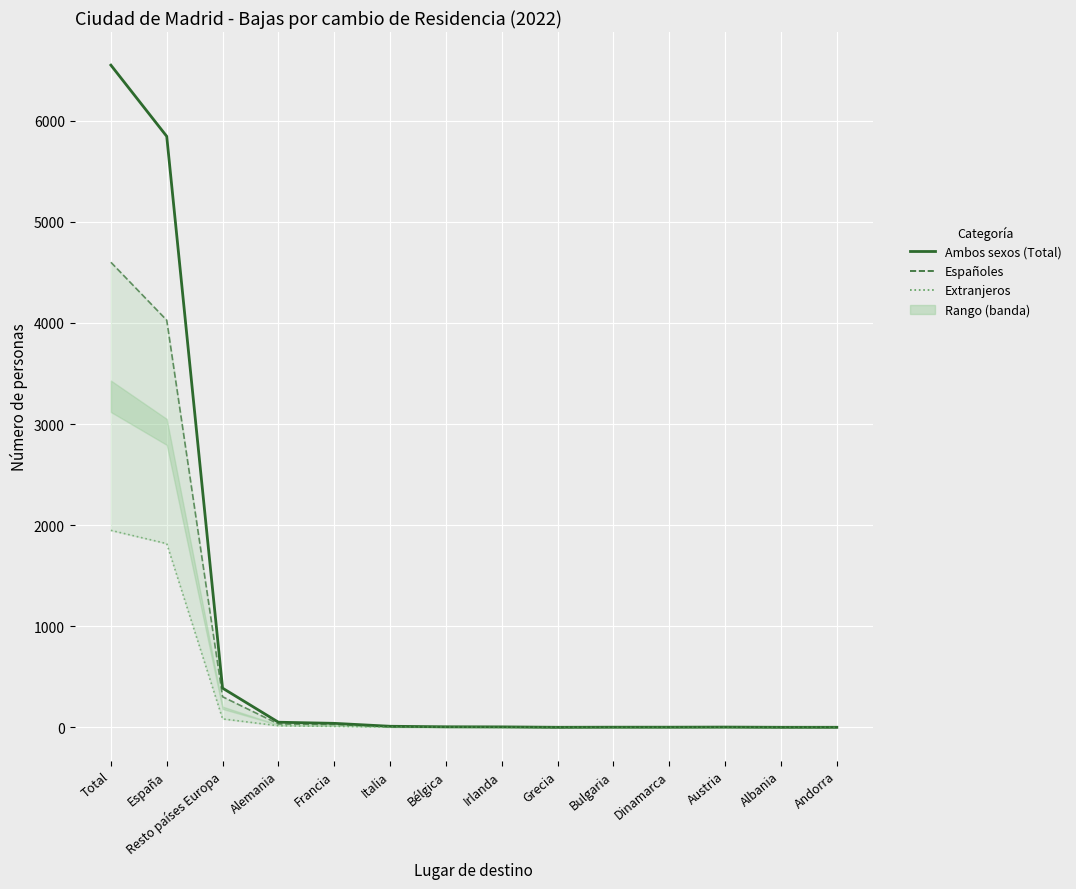

How many lines are shown in the chart?

3